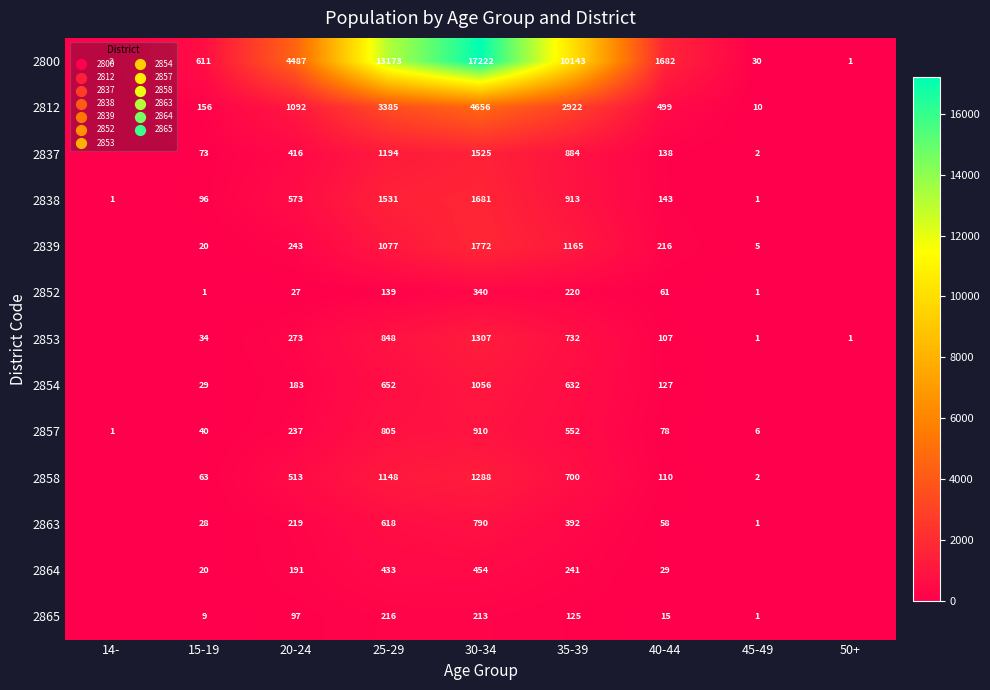

Is it true that 2839 equals 20 at 15-19?

True